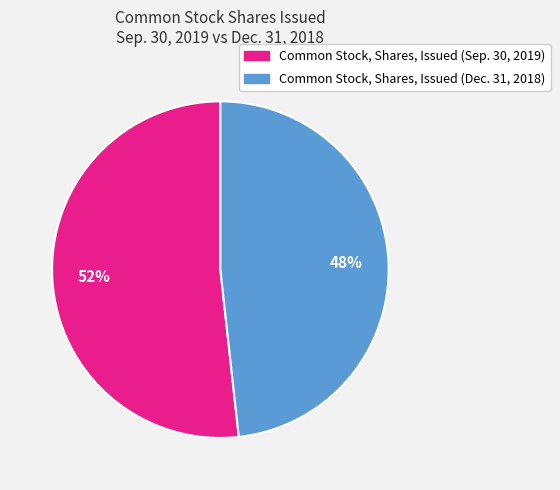

Which slice is the smallest?

Common Stock, Shares, Issued (Dec. 31, 2018)